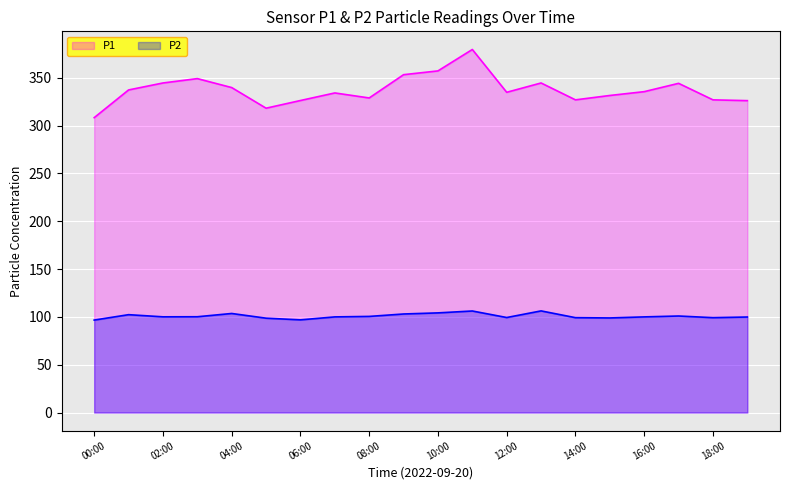

Rank the series by their average value, from lowest to highest.

P2, P1